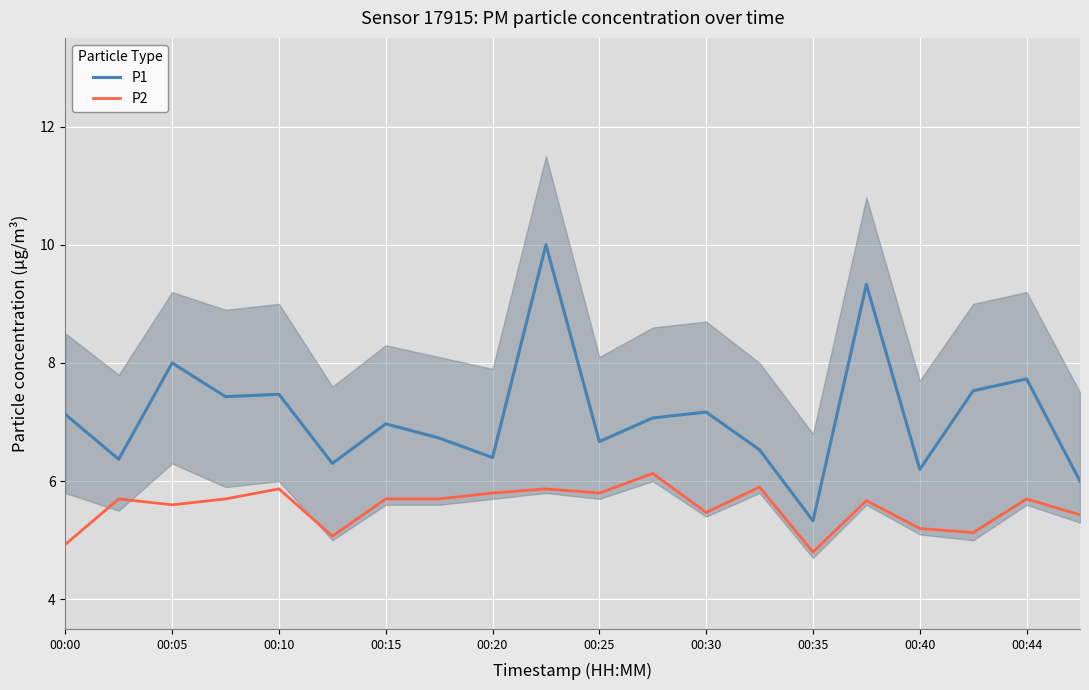

At which label does P1 reach its minimum?

00:35